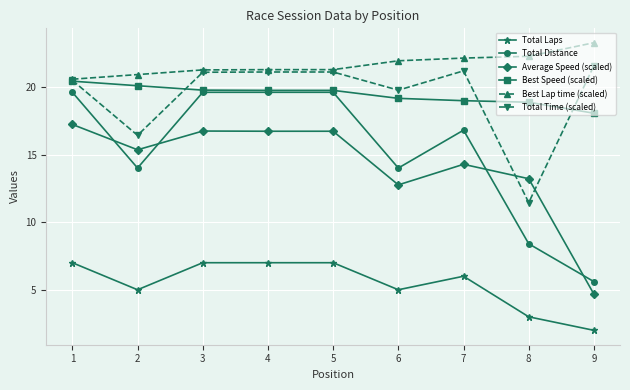

The Average Speed (scaled) series shows 9.7 at 7. True or false?

False